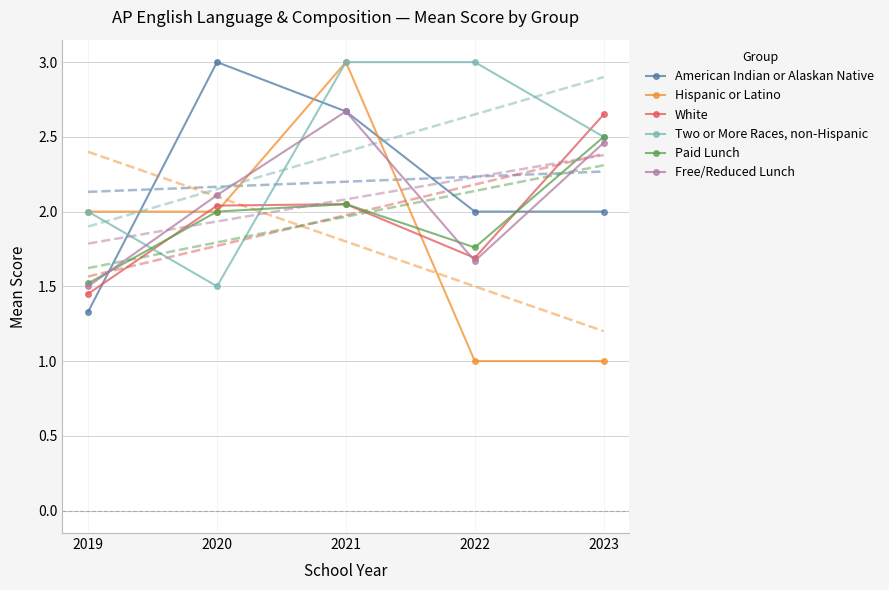

Which label corresponds to the largest value in the chart?

2020